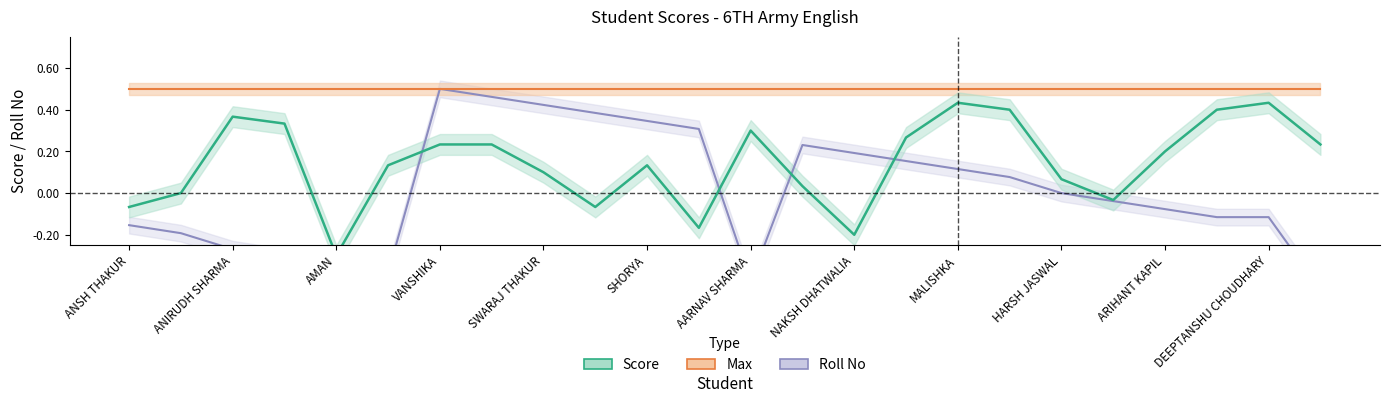

What is the greatest value displayed?

0.5